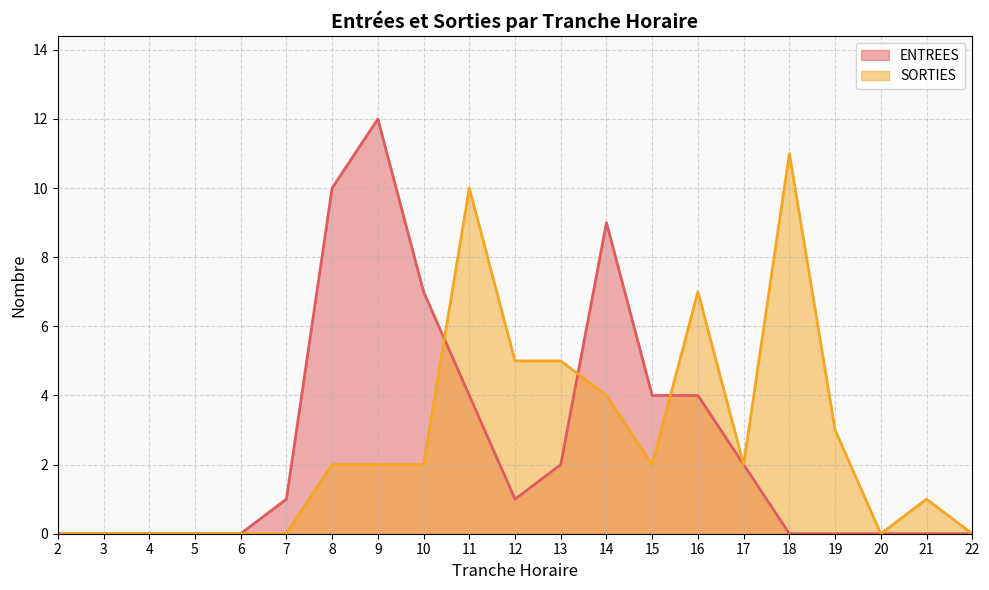

Reading left to right, what are all the values shown in this chart?

ENTREES: 0	0	0	0	0	1	10	12	7	4	1	2	9	4	4	2	0	0	0	0	0
SORTIES: 0	0	0	0	0	0	2	2	2	10	5	5	4	2	7	2	11	3	0	1	0